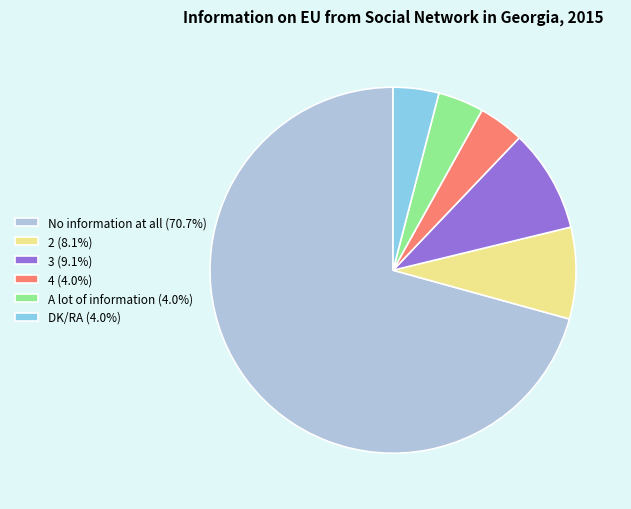

Combined, do DK/RA (4.0%) and 2 (8.1%) account for over 50%?

No